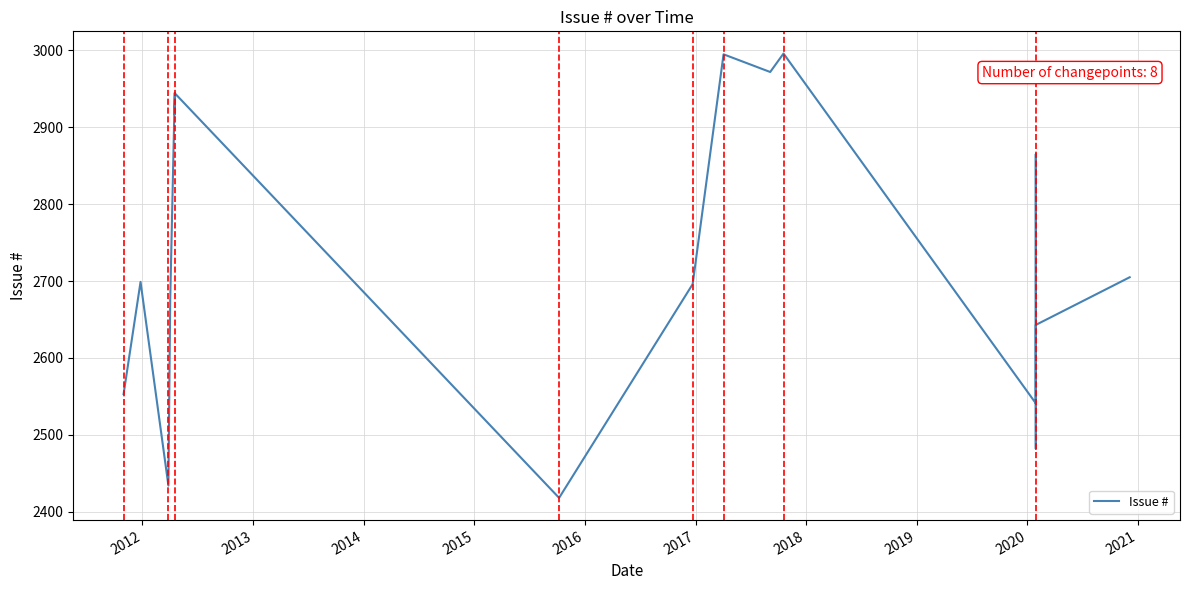

What is the difference between the maximum and minimum values?

578